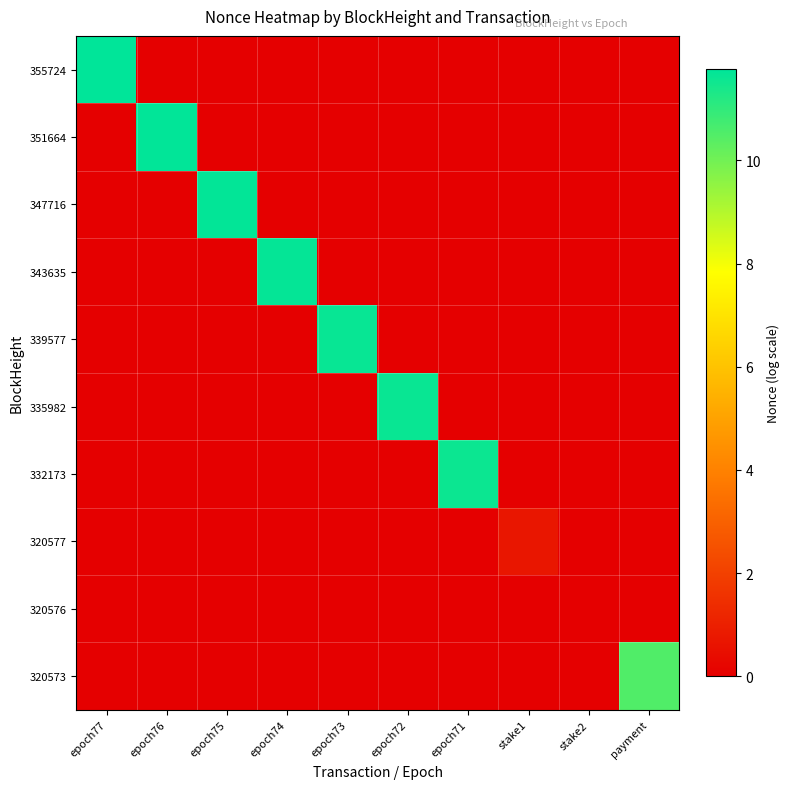

How many distinct data groups are displayed?

10